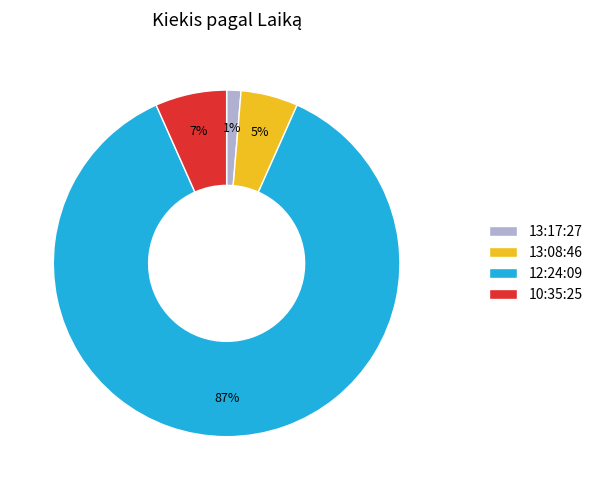

Combined, do 13:17:27 and 12:24:09 account for over 50%?

Yes